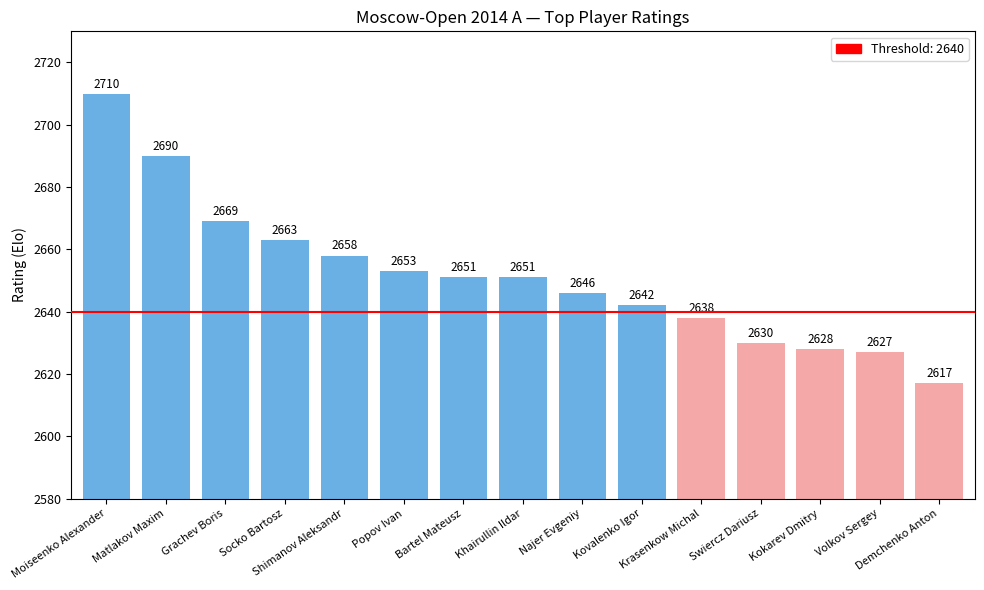

What is the label of the 1st bar from the right?

Demchenko Anton